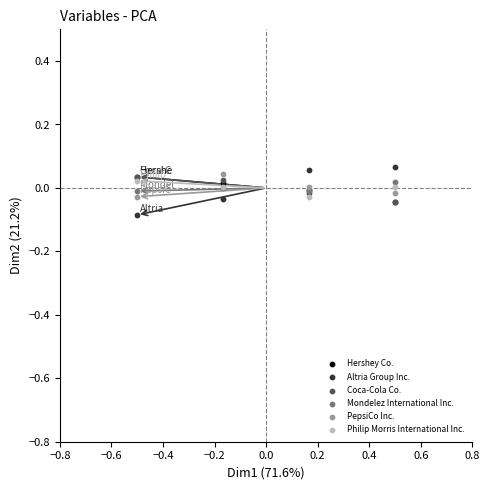

Which series contains the lowest Y value?

Altria Group Inc.